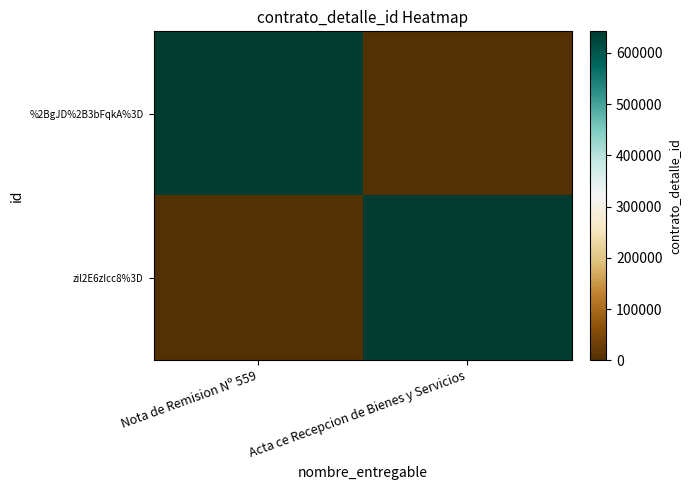

How many series are shown in this chart?

2